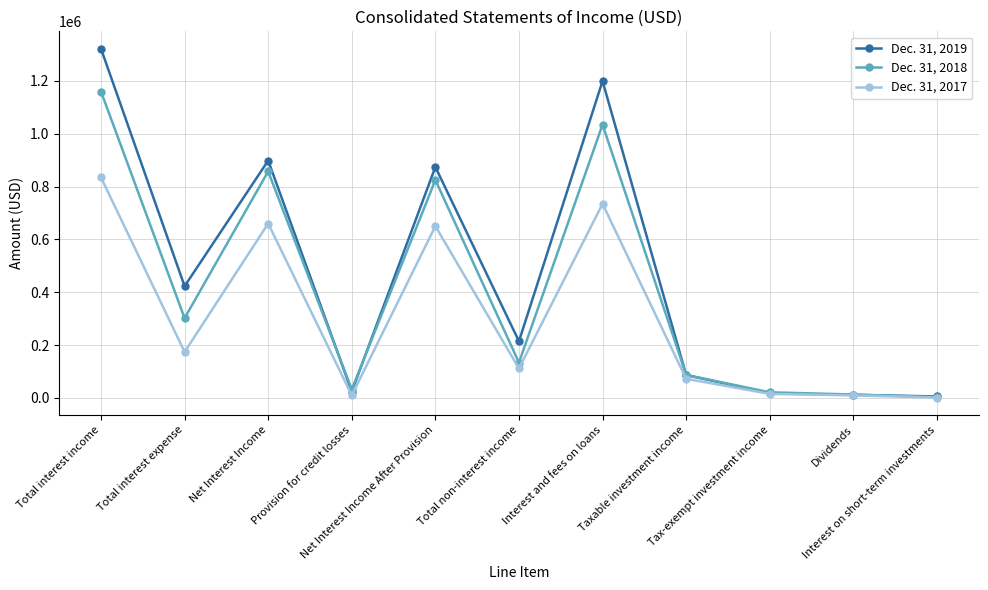

List the series in order of their peak value, highest first.

Dec. 31, 2019, Dec. 31, 2018, Dec. 31, 2017